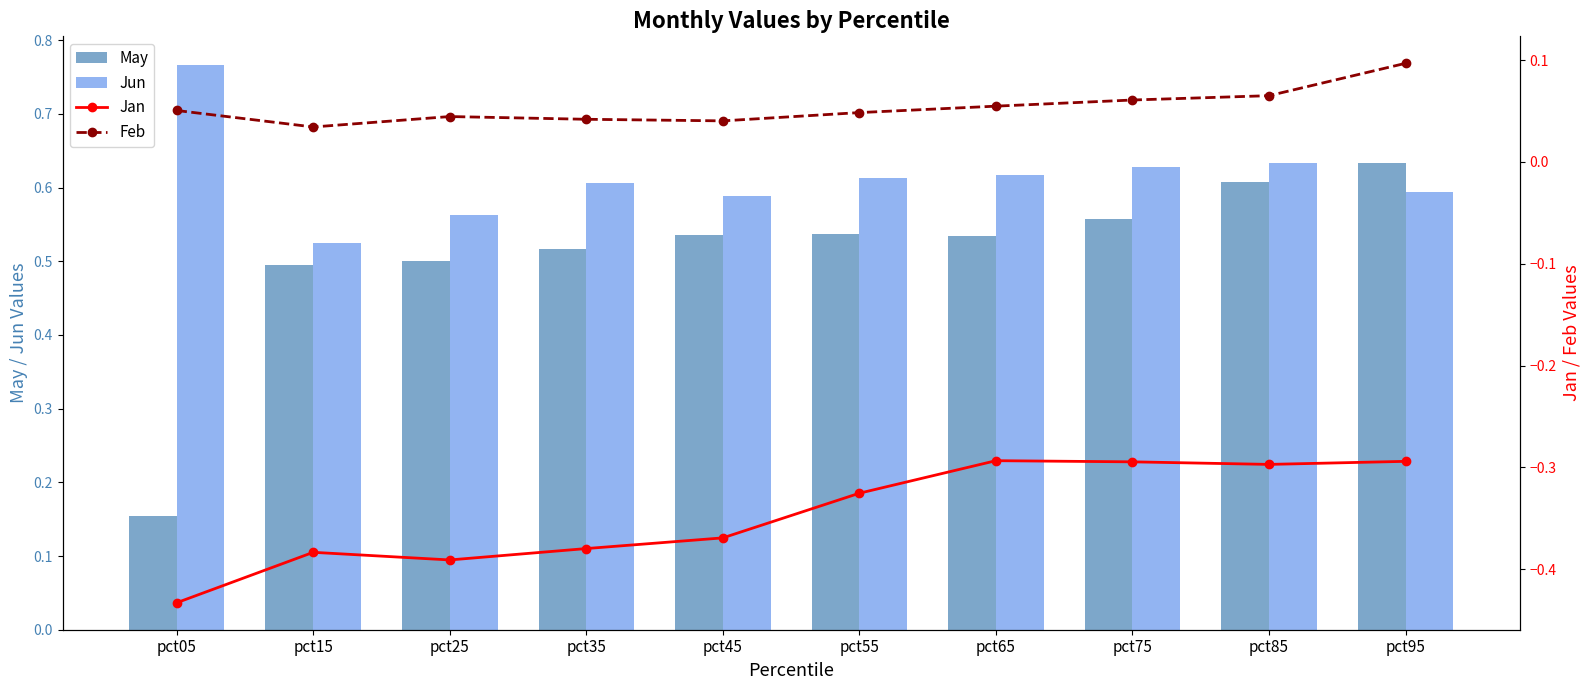

Count the number of data series in this chart.

4